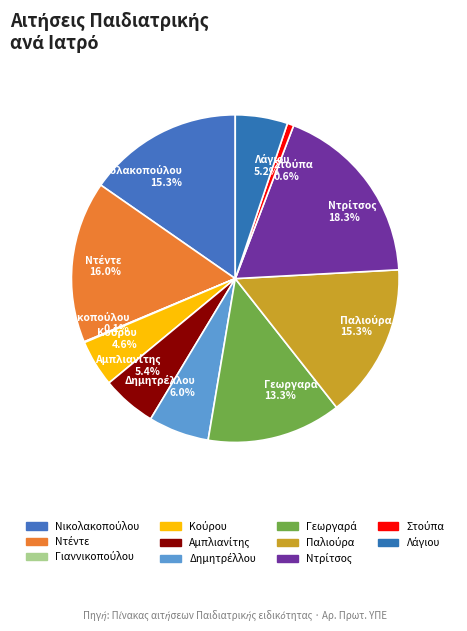

Does any single category account for the majority?

No